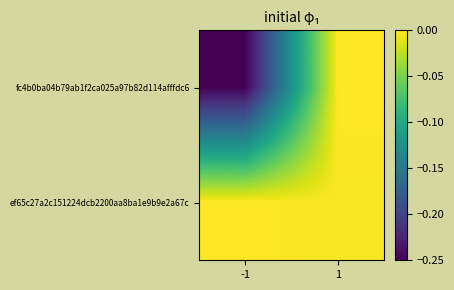

How many categories are shown in the chart?

2